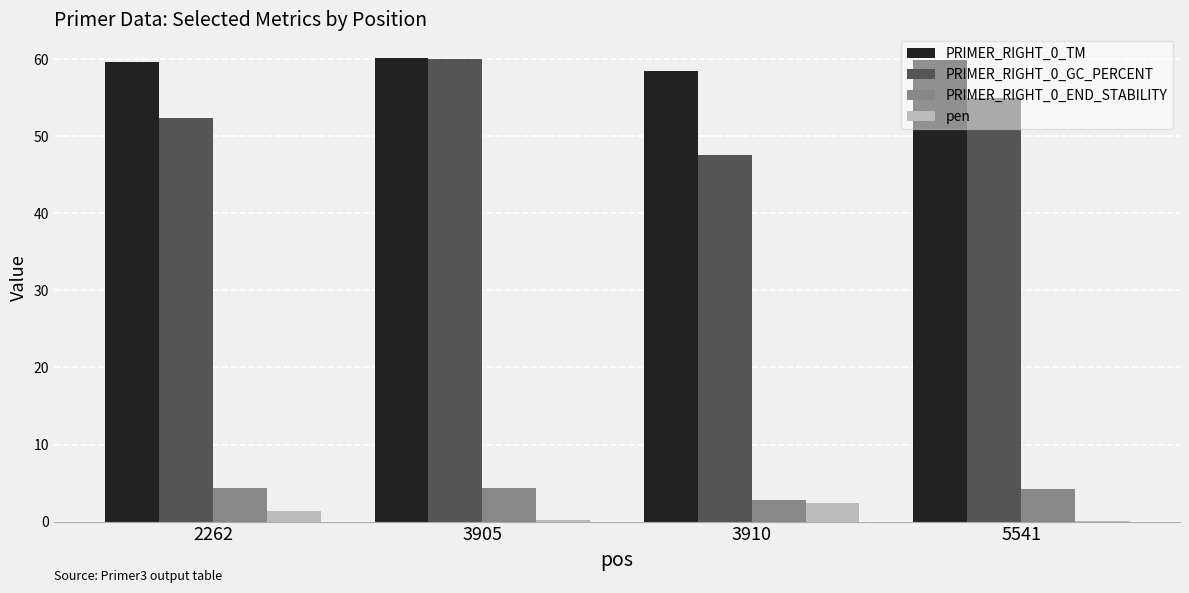

What is the maximum value for pen?

2.5